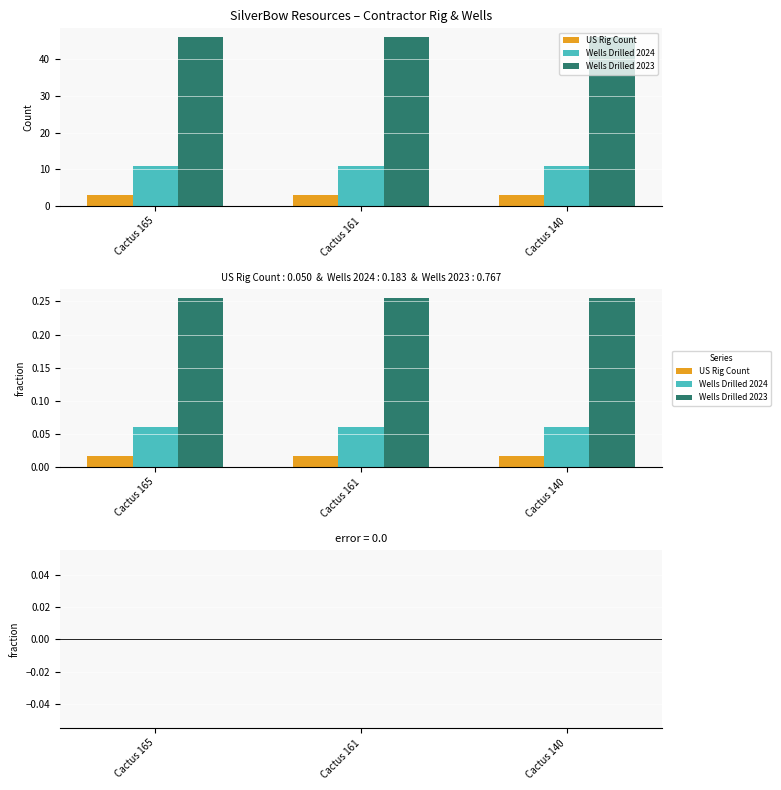

Between Cactus 165 and Cactus 161, which series saw the biggest shift?

US Rig Count